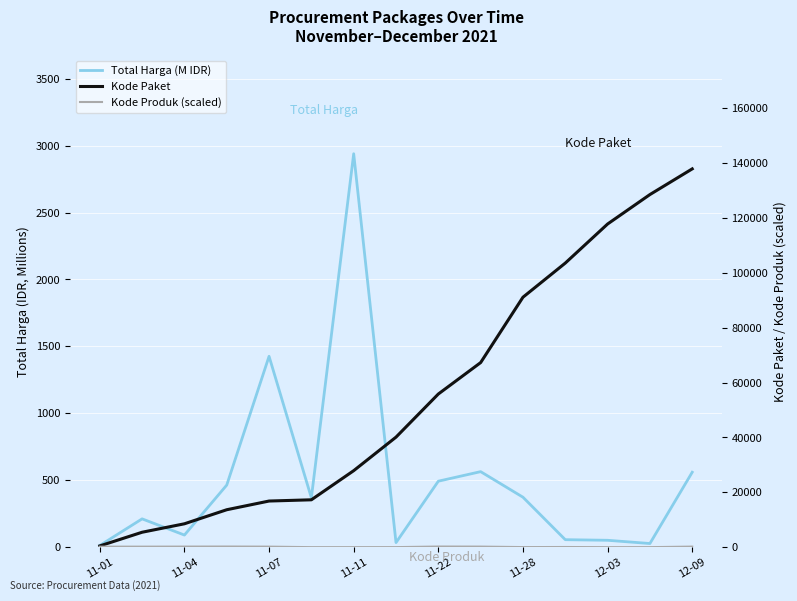

What is the difference between the maximum and second lowest values in the Kode Produk (scaled) series?

224.9